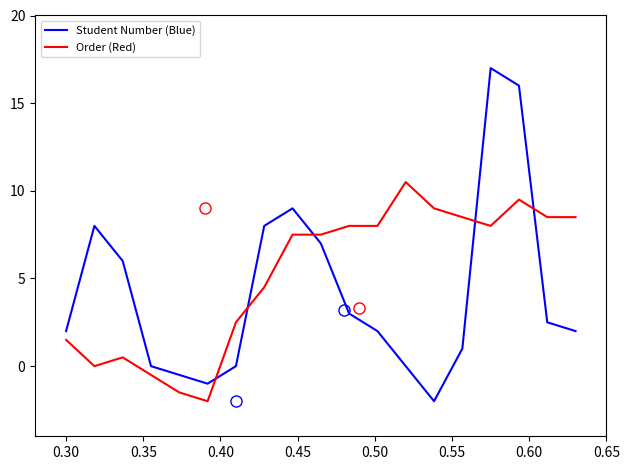

True or false: Order (Red) and Student Number (Blue) intersect in this chart.

True